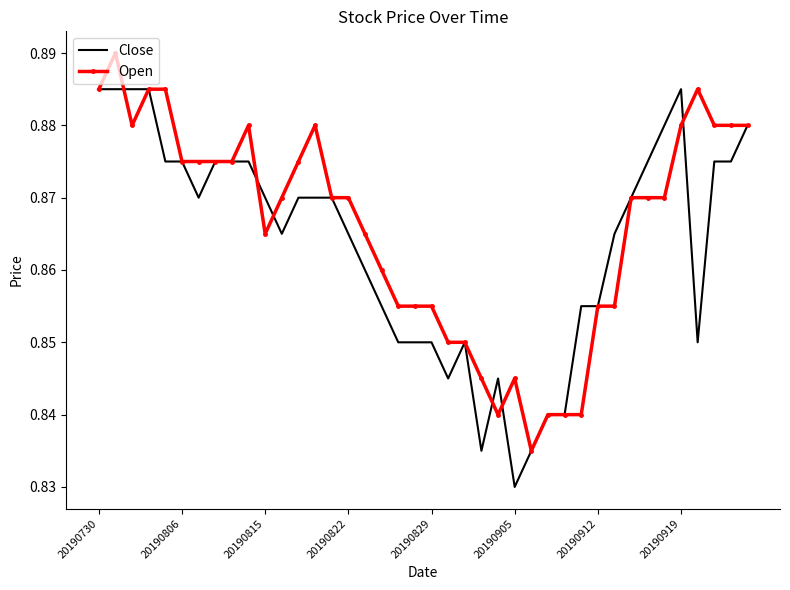

List the series in order of their peak value, highest first.

Open, Close